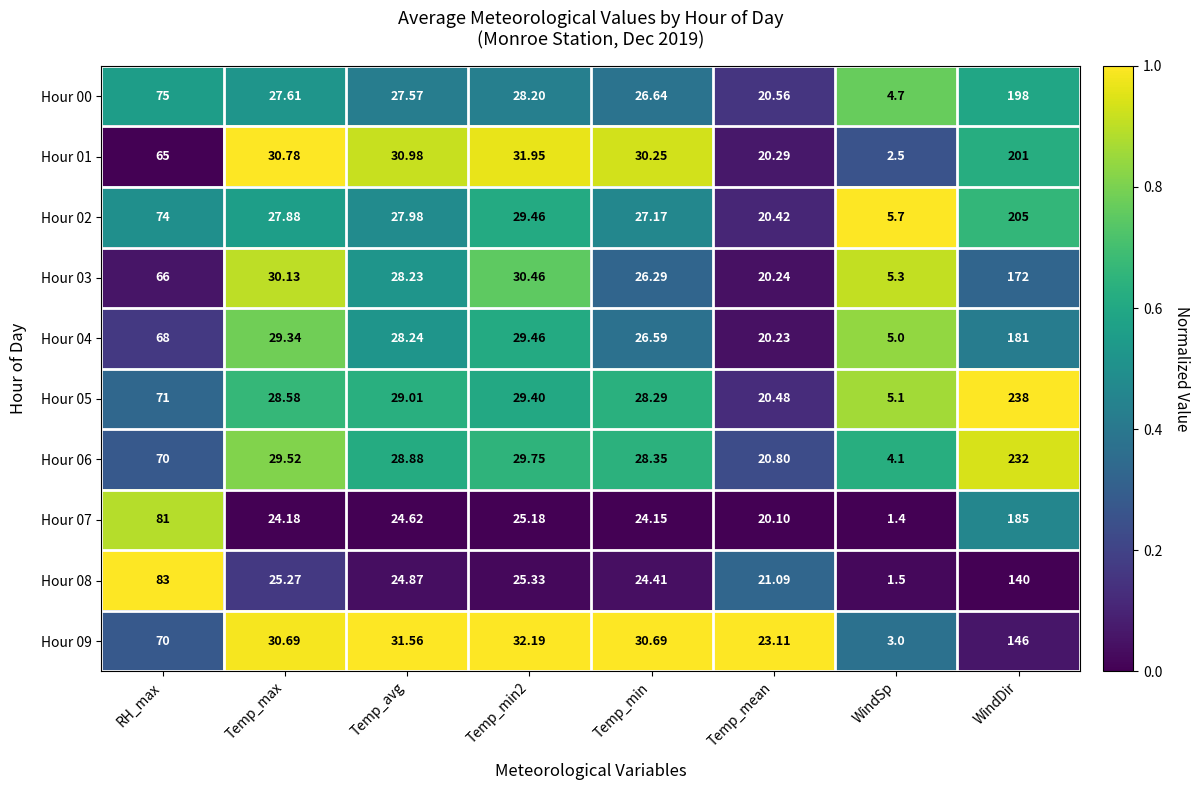

At which label is Hour 07 closest to 93?

RH_max